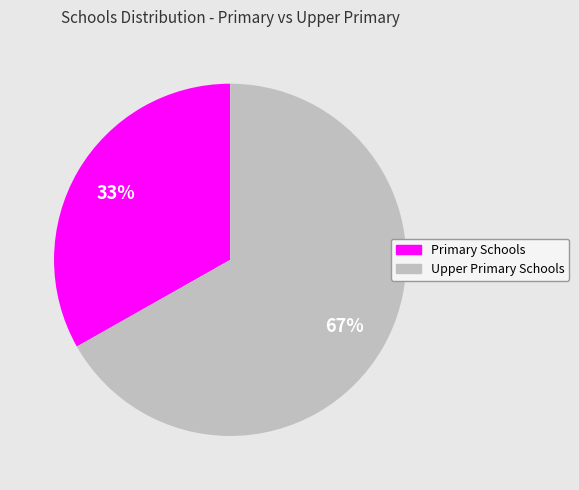

To the nearest percent, what is the average slice percentage?

50%